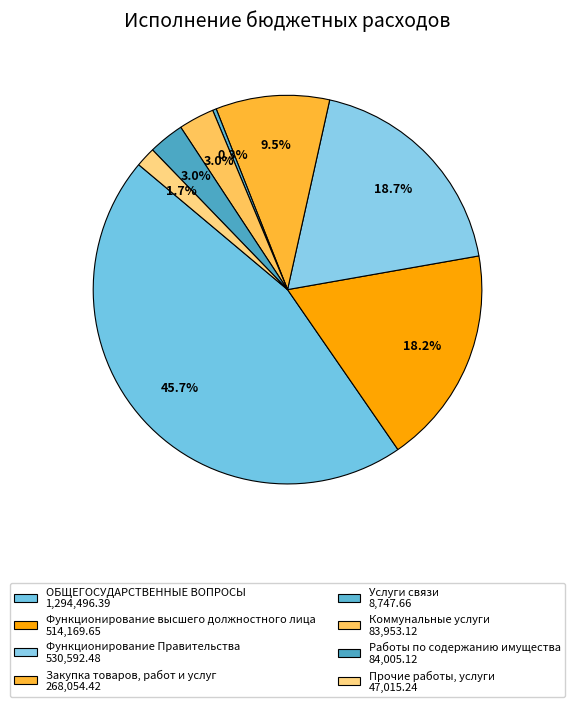

Does Прочие работы, услуги account for over 50% of the chart?

No